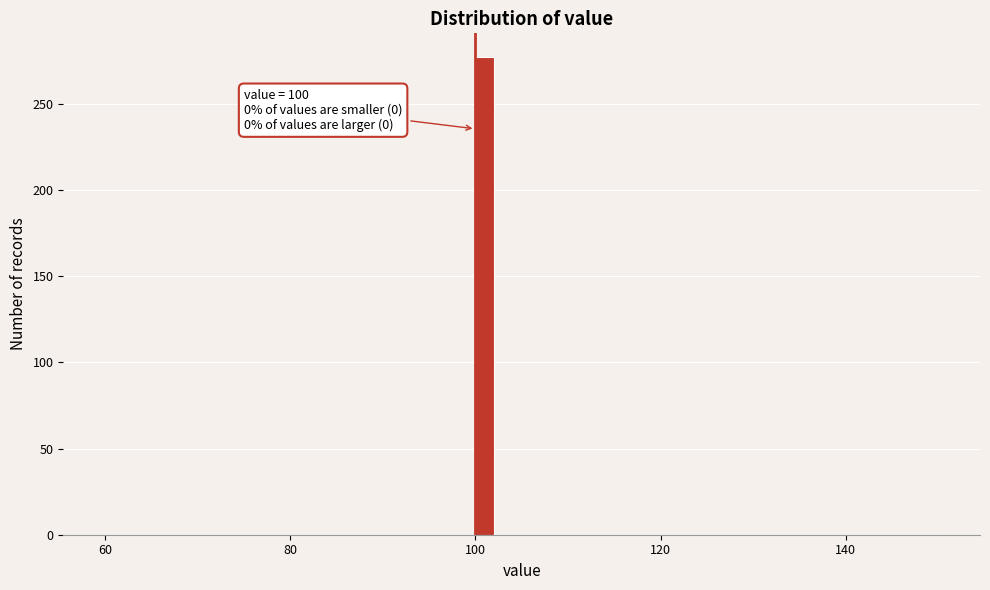

Around what value on the x-axis is the tallest bar? Give the approximate position of its centre, as read against the axis.

102